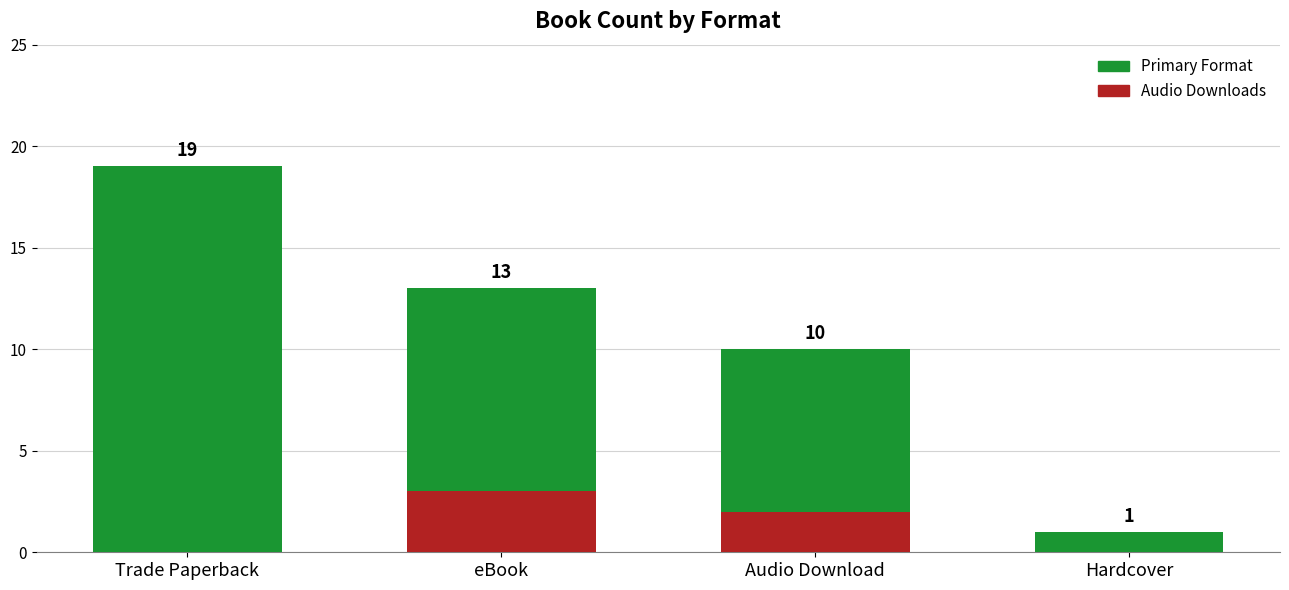

How many groups of bars are there?

4